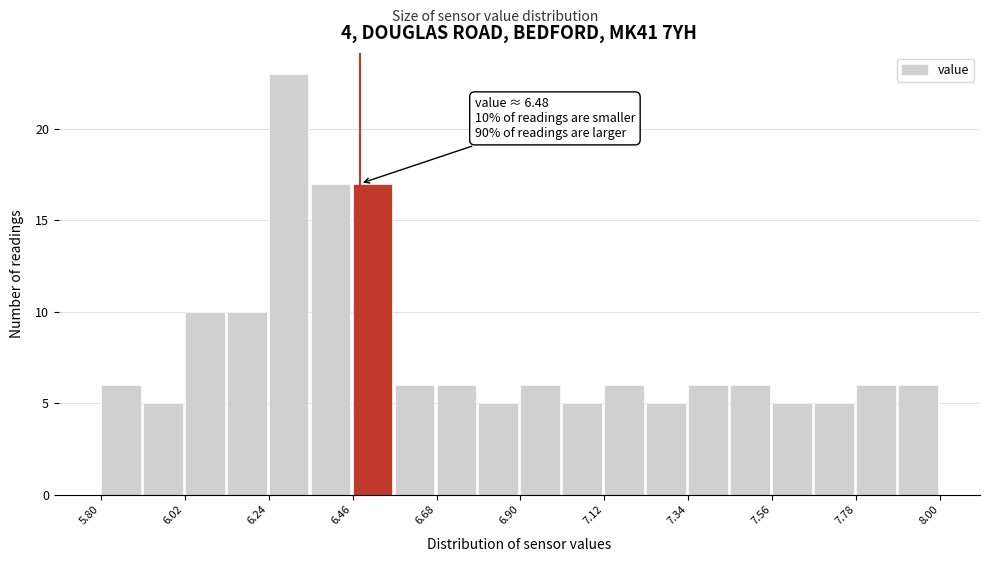

Around what value on the x-axis is the tallest bar? Give the approximate position of its centre, as read against the axis.

6.30